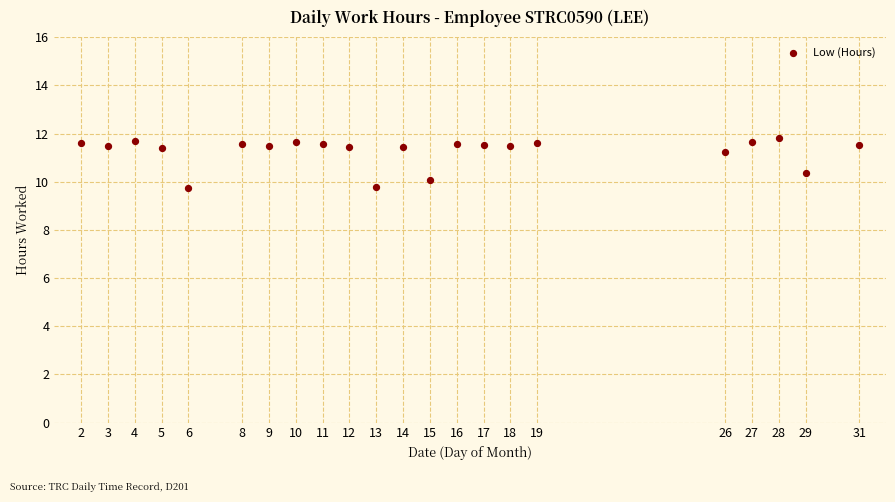

What is the range of X values (max minus min)?

29.0